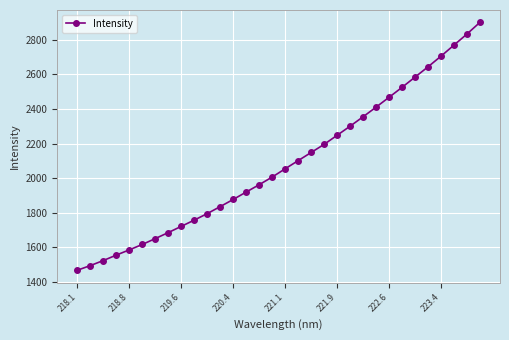

What is the value of the 8th point from the left?

1685.7